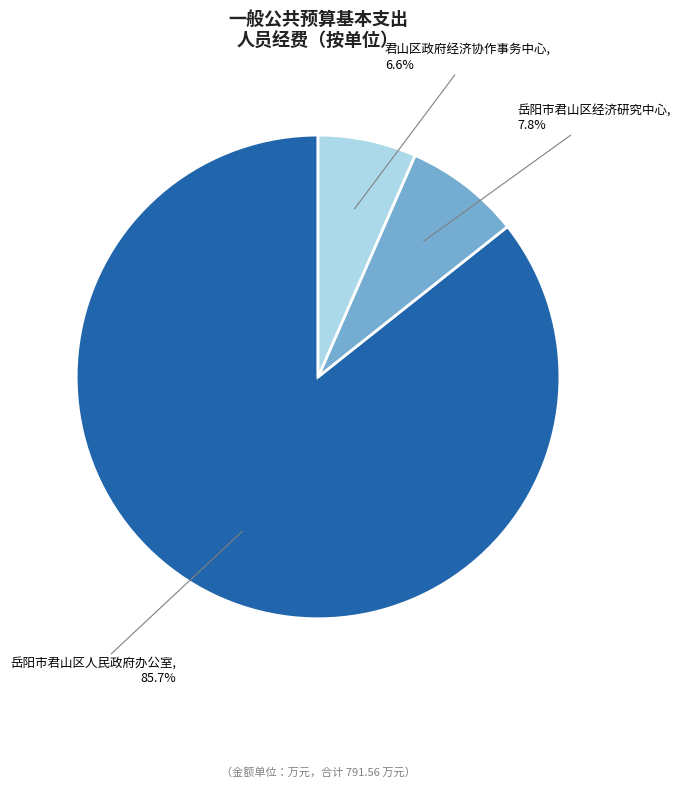

Is there any slice that represents more than half of the pie?

Yes